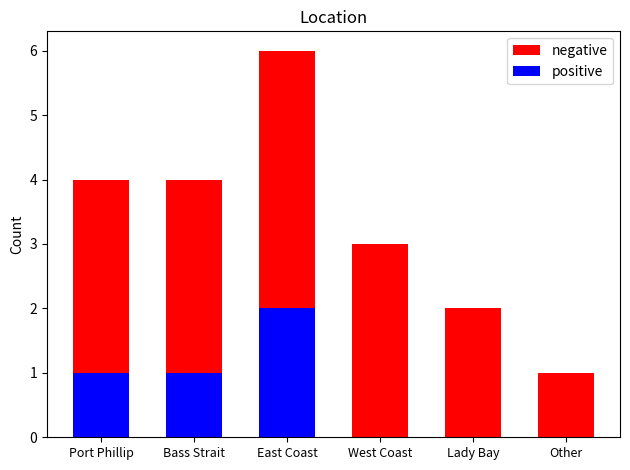

Are the bars horizontal?

No